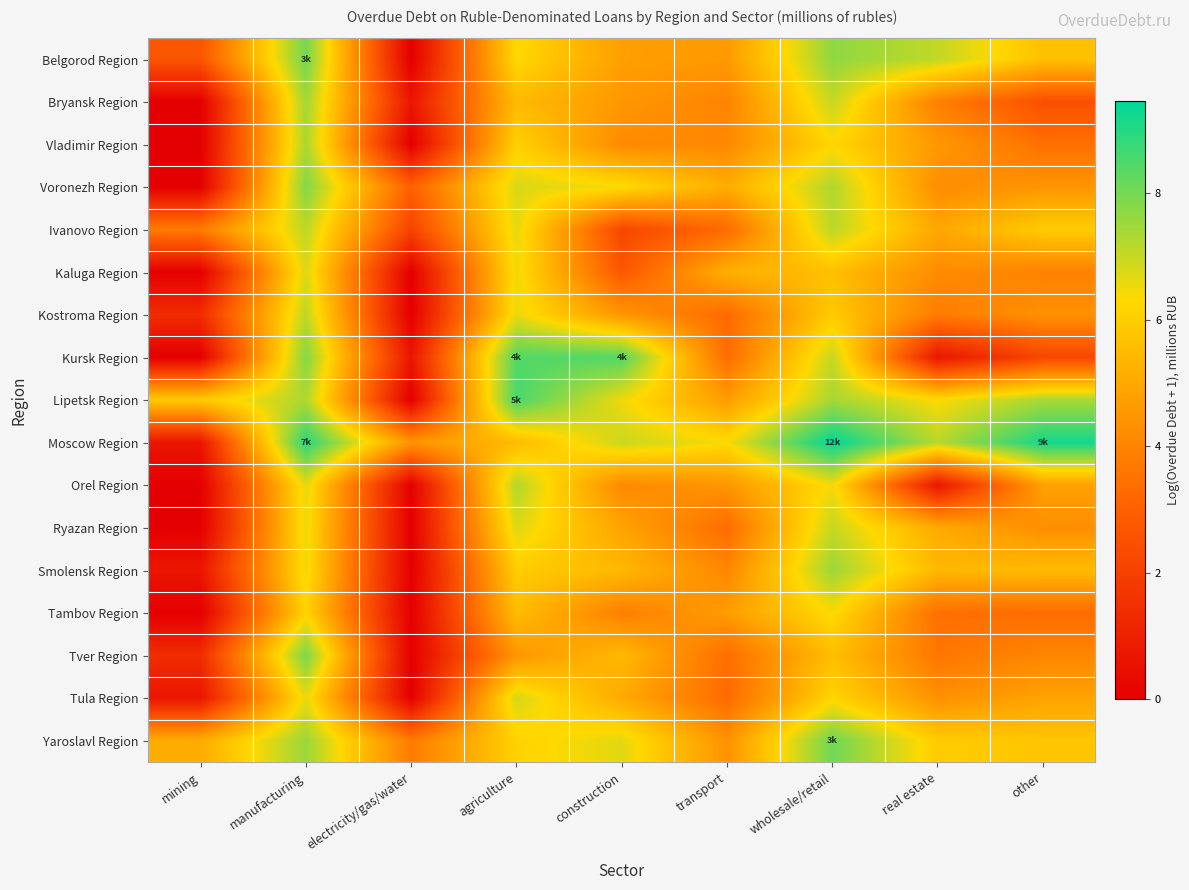

At how many categories does at least one series exceed 2?

9